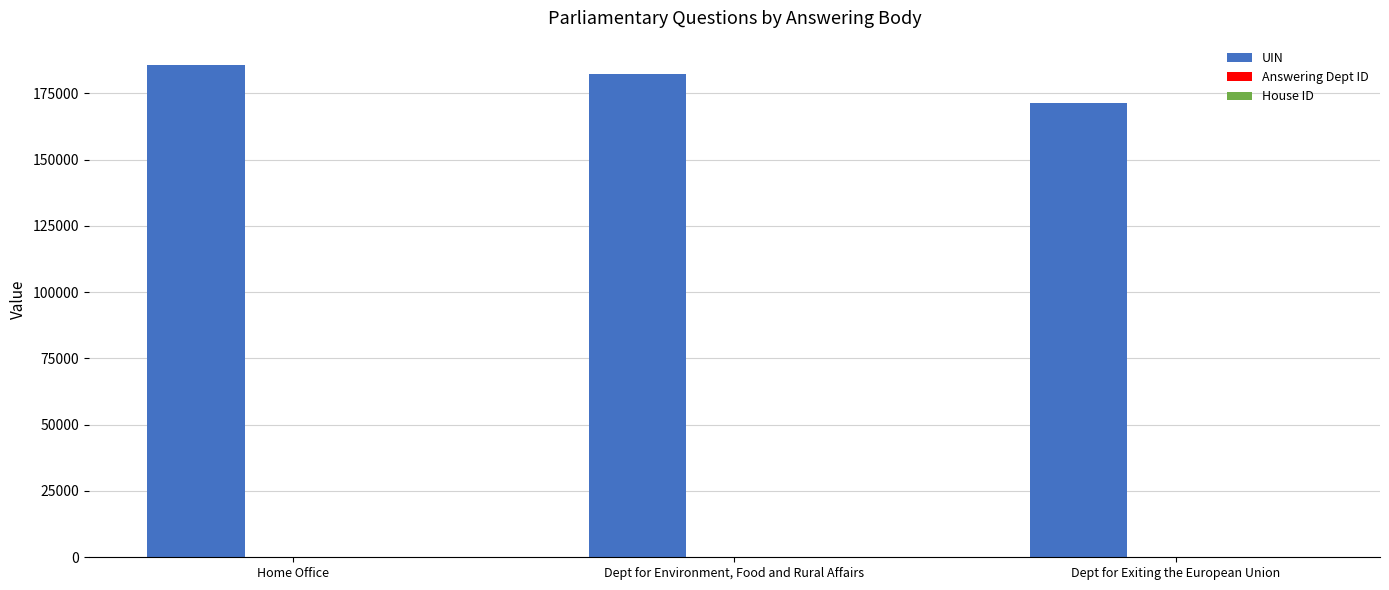

Which series has the largest total across all categories?

UIN